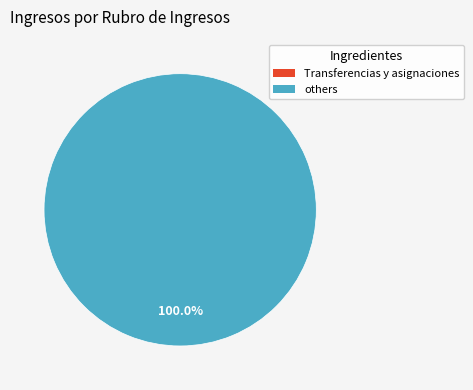

Is there a majority slice in this chart?

Yes